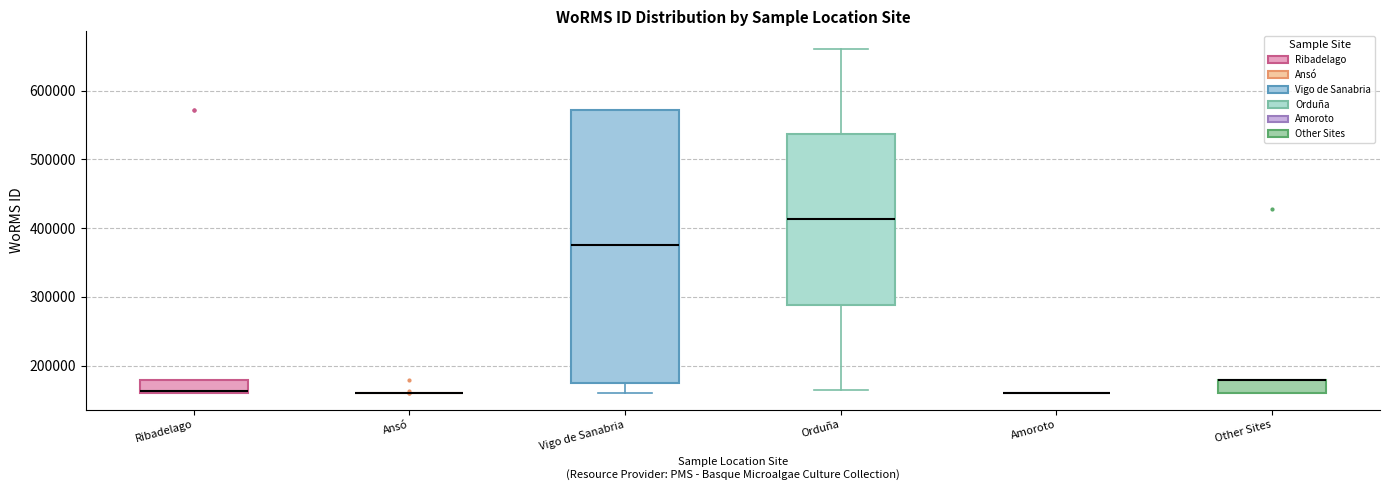

Which box is the tallest, from its lower edge to its upper edge?

Vigo de Sanabria